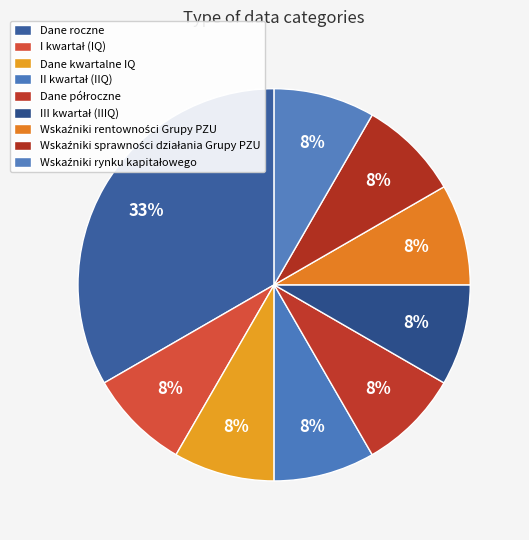

Which slice is the largest?

Dane roczne